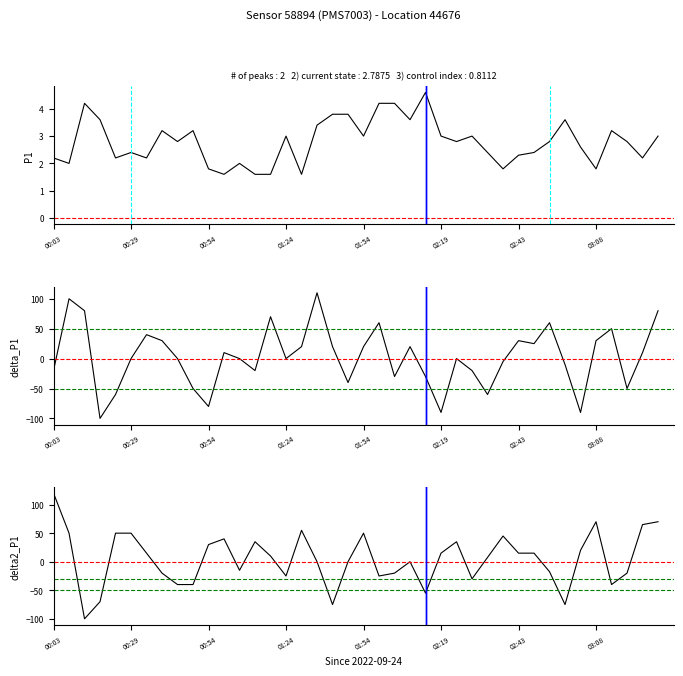

What is the sum of the P1 values at 8 and 24?

7.4